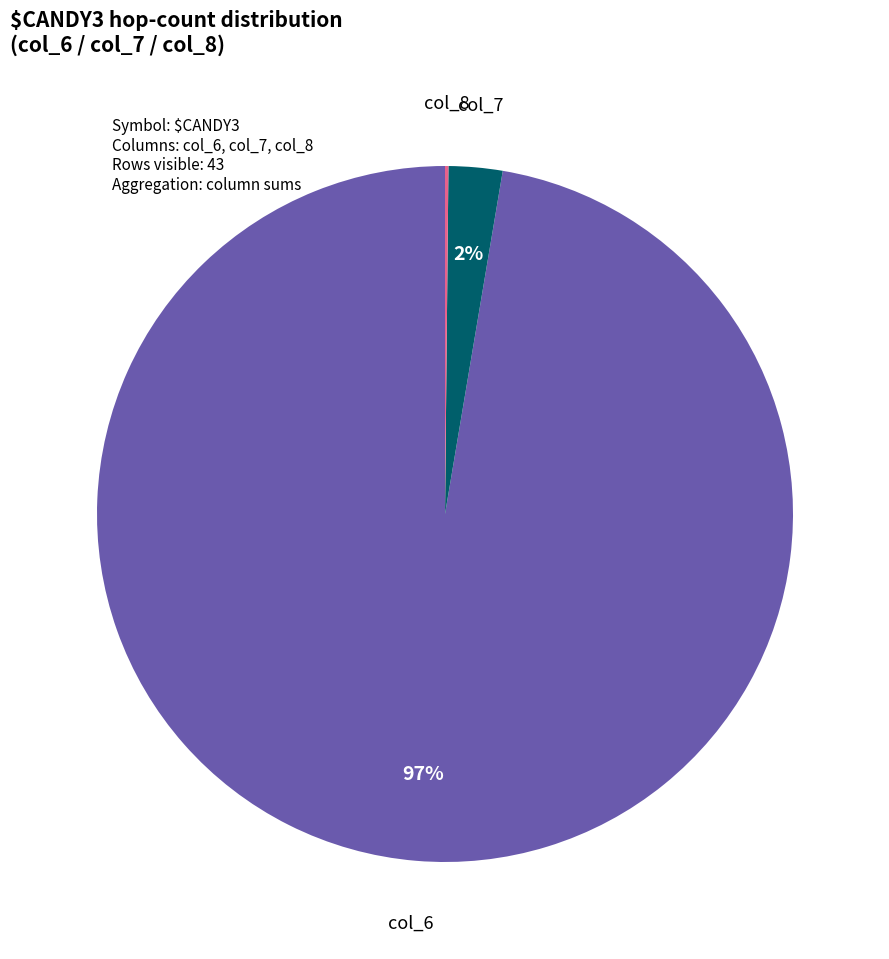

Is there a majority slice in this chart?

Yes